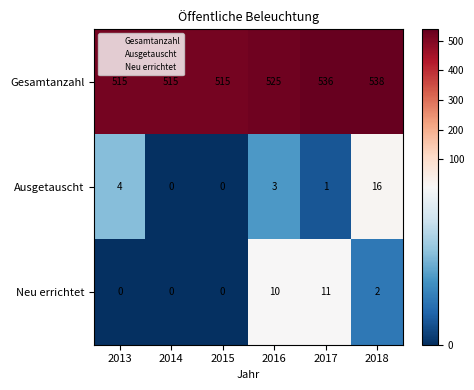

Is it true that Neu errichtet equals 6 at 2015?

False